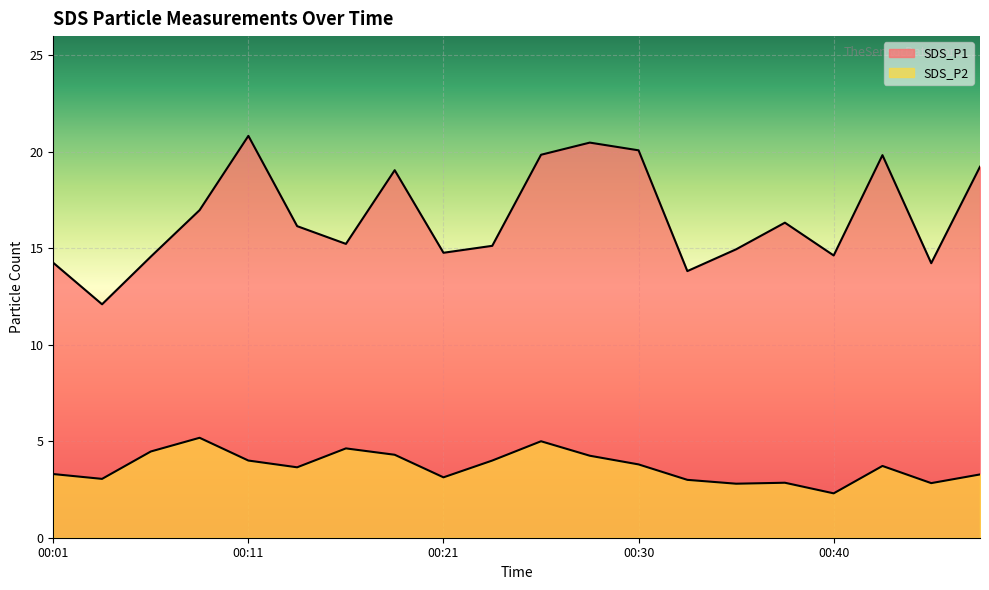

What is the maximum value shown in the chart?

20.8